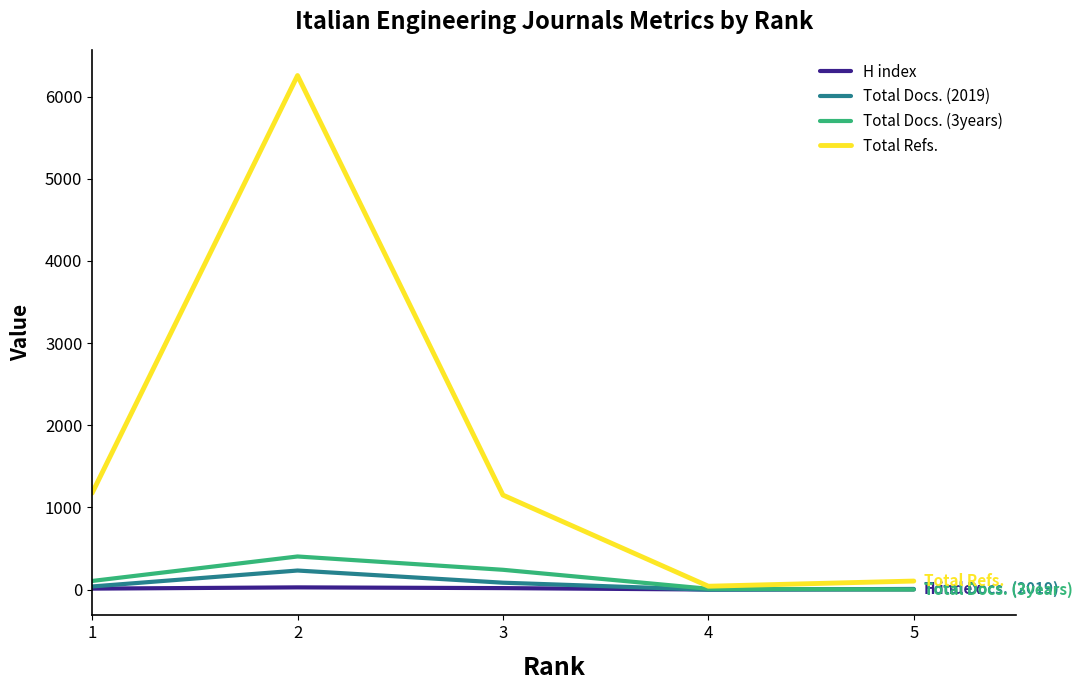

Which series has the largest total across all categories?

Total Refs.